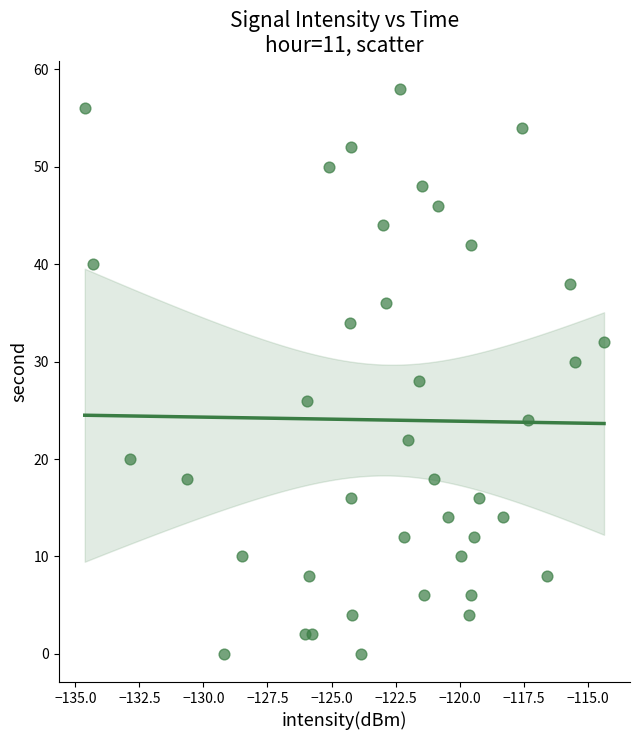

What is the range of Y values (max minus min)?

58